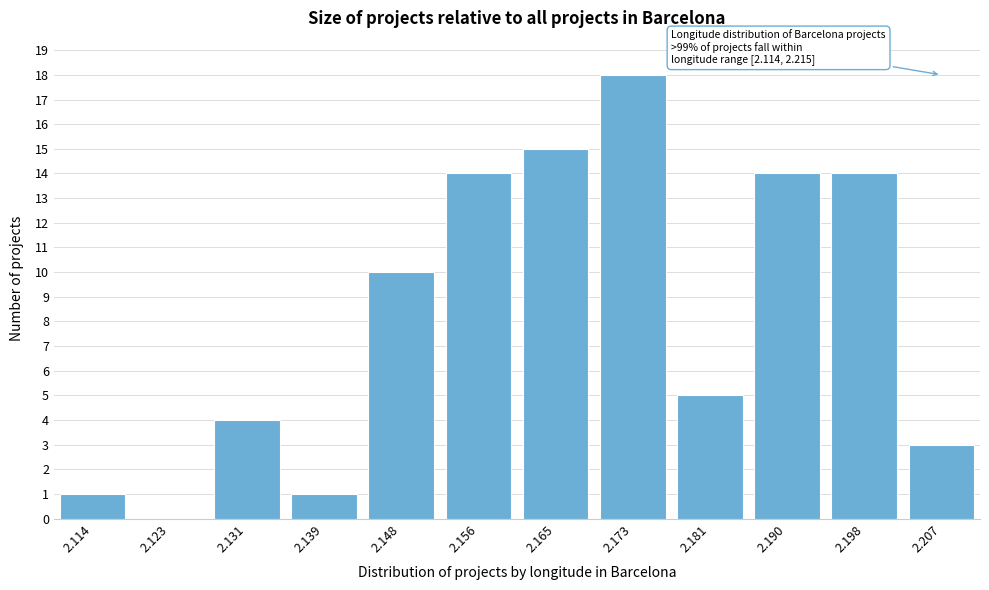

Reading left to right, transcribe all the data shown in this chart.

2.114=1	2.123=0	2.131=4	2.139=1	2.148=10	2.156=14	2.165=15	2.173=18	2.181=5	2.190=14	2.198=14	2.207=3